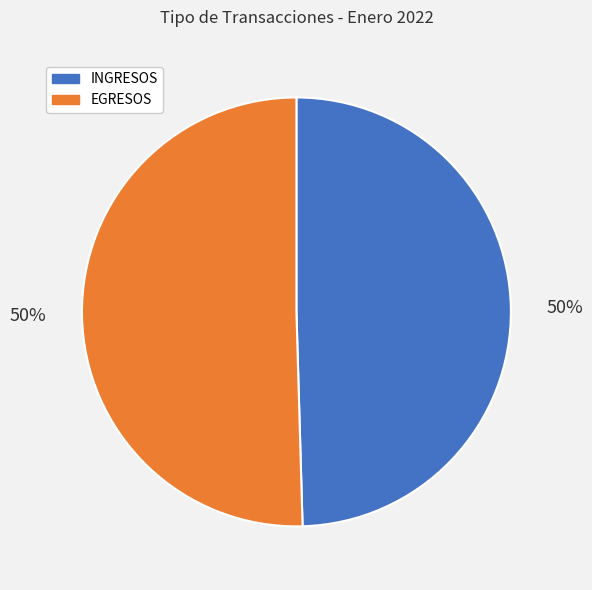

True or false: EGRESOS accounts for 50% of the total.

True